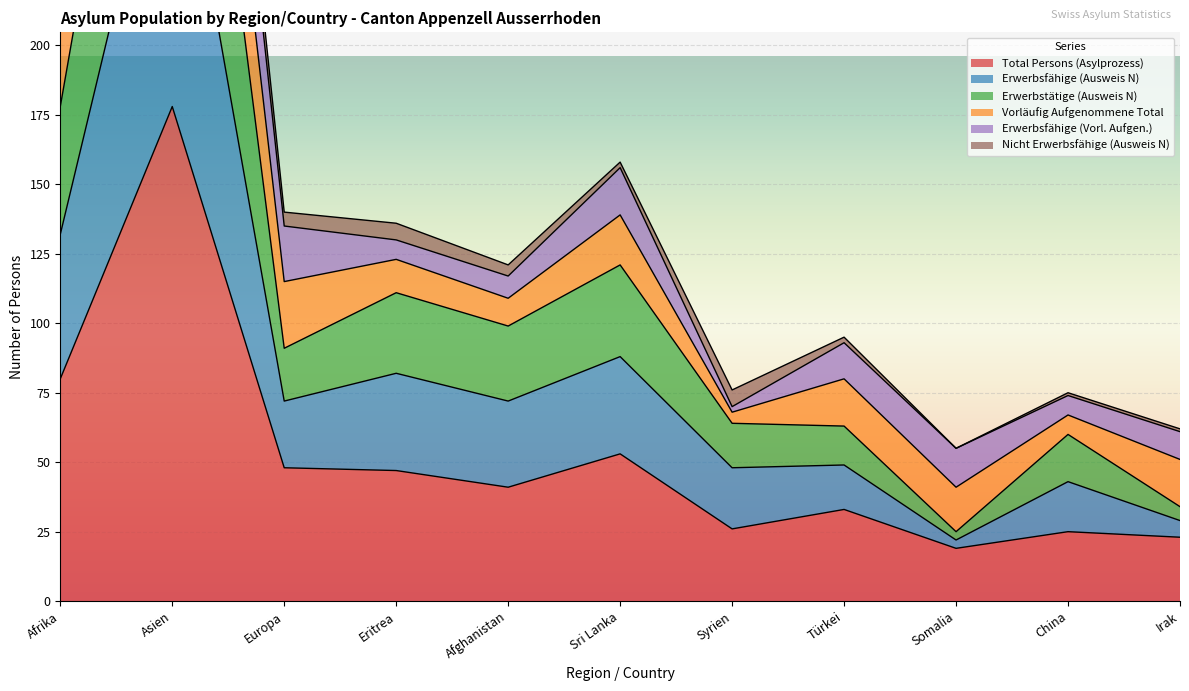

True or false: Erwerbstätige (Ausweis N) and Erwerbsfähige (Ausweis N) cross at least once.

False